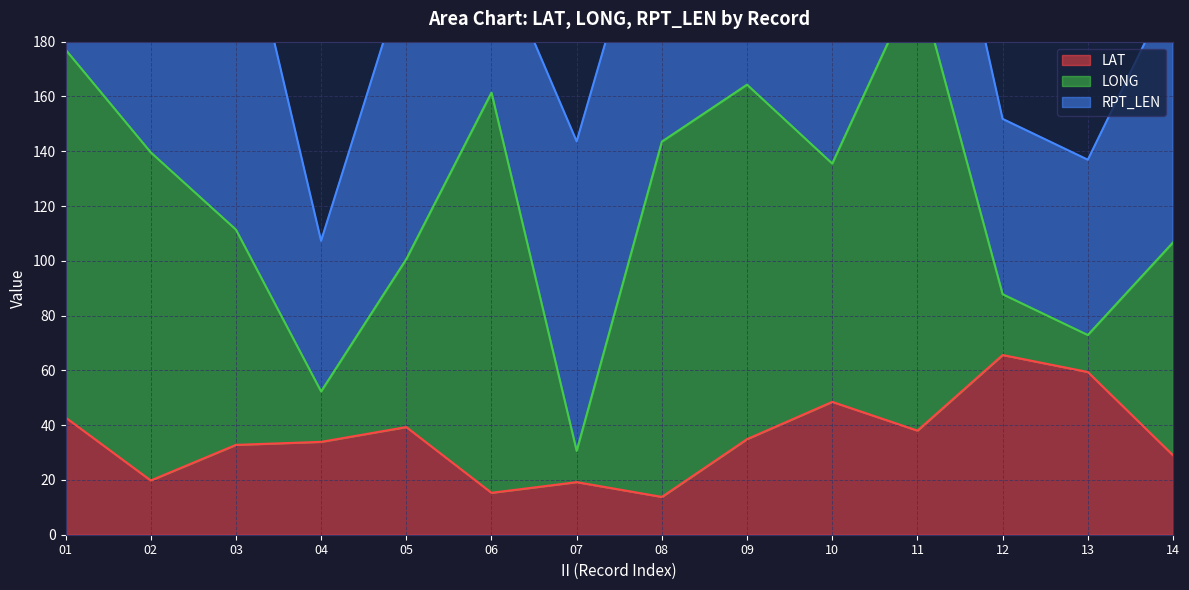

How many interior local peaks does the RPT_LEN series have?

3